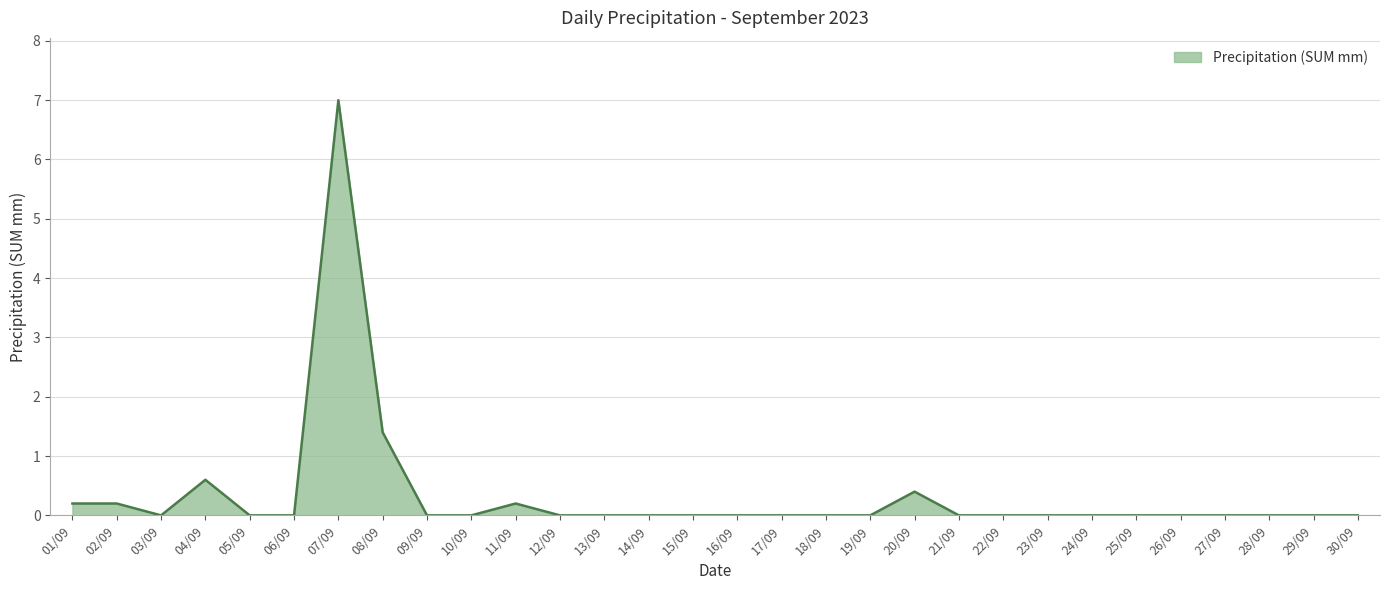

What is the change in value from 11/09 to 16/09?

-0.2